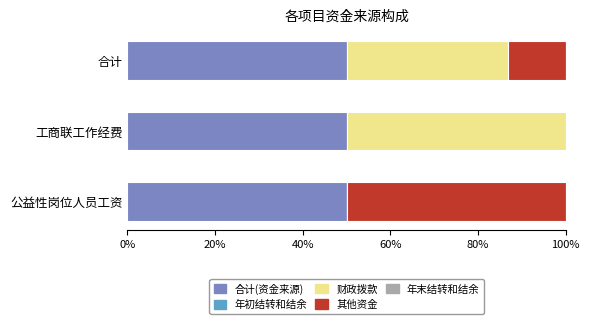

The value of 合计(资金来源) at 工商联工作经费 is 50.0. True or false?

True